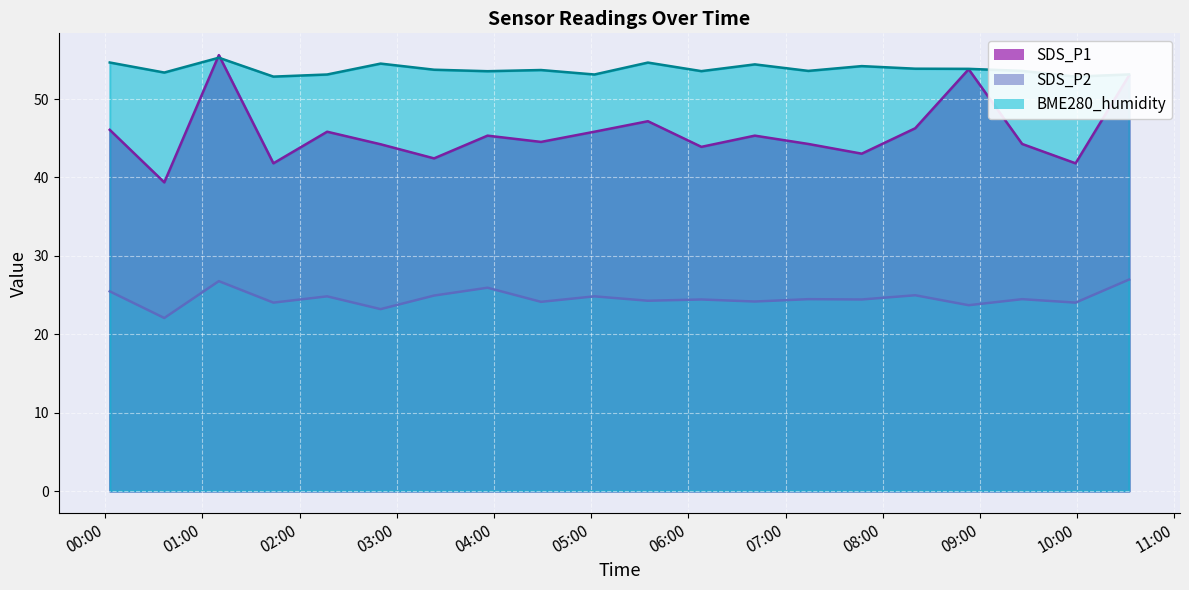

Reading left to right, transcribe all the data shown in this chart.

SDS_P1: 2024/01/11 00:02:48=46.1	2024/01/11 00:36:28=39.4	2024/01/11 01:10:09=55.6	2024/01/11 01:43:49=41.8	2024/01/11 02:17:00=45.8	2024/01/11 02:50:00=44.2	2024/01/11 03:23:00=42.4	2024/01/11 03:56:00=45.3	2024/01/11 04:29:00=44.5	2024/01/11 05:02:00=45.8	2024/01/11 05:35:00=47.2	2024/01/11 06:08:00=43.9	2024/01/11 06:41:00=45.3	2024/01/11 07:14:00=44.3	2024/01/11 07:47:00=43.0	2024/01/11 08:20:00=46.3	2024/01/11 08:53:00=53.8	2024/01/11 09:26:00=44.3	2024/01/11 09:59:00=41.8	2024/01/11 10:32:00=53.0
SDS_P2: 2024/01/11 00:02:48=25.5	2024/01/11 00:36:28=22.1	2024/01/11 01:10:09=26.8	2024/01/11 01:43:49=24.0	2024/01/11 02:17:00=24.8	2024/01/11 02:50:00=23.2	2024/01/11 03:23:00=24.9	2024/01/11 03:56:00=25.9	2024/01/11 04:29:00=24.1	2024/01/11 05:02:00=24.8	2024/01/11 05:35:00=24.3	2024/01/11 06:08:00=24.4	2024/01/11 06:41:00=24.2	2024/01/11 07:14:00=24.5	2024/01/11 07:47:00=24.4	2024/01/11 08:20:00=25.0	2024/01/11 08:53:00=23.7	2024/01/11 09:26:00=24.5	2024/01/11 09:59:00=24.0	2024/01/11 10:32:00=27.0
BME280_humidity: 2024/01/11 00:02:48=54.7	2024/01/11 00:36:28=53.4	2024/01/11 01:10:09=55.3	2024/01/11 01:43:49=52.9	2024/01/11 02:17:00=53.1	2024/01/11 02:50:00=54.5	2024/01/11 03:23:00=53.7	2024/01/11 03:56:00=53.5	2024/01/11 04:29:00=53.7	2024/01/11 05:02:00=53.1	2024/01/11 05:35:00=54.6	2024/01/11 06:08:00=53.6	2024/01/11 06:41:00=54.4	2024/01/11 07:14:00=53.6	2024/01/11 07:47:00=54.2	2024/01/11 08:20:00=53.9	2024/01/11 08:53:00=53.9	2024/01/11 09:26:00=53.6	2024/01/11 09:59:00=52.9	2024/01/11 10:32:00=53.1